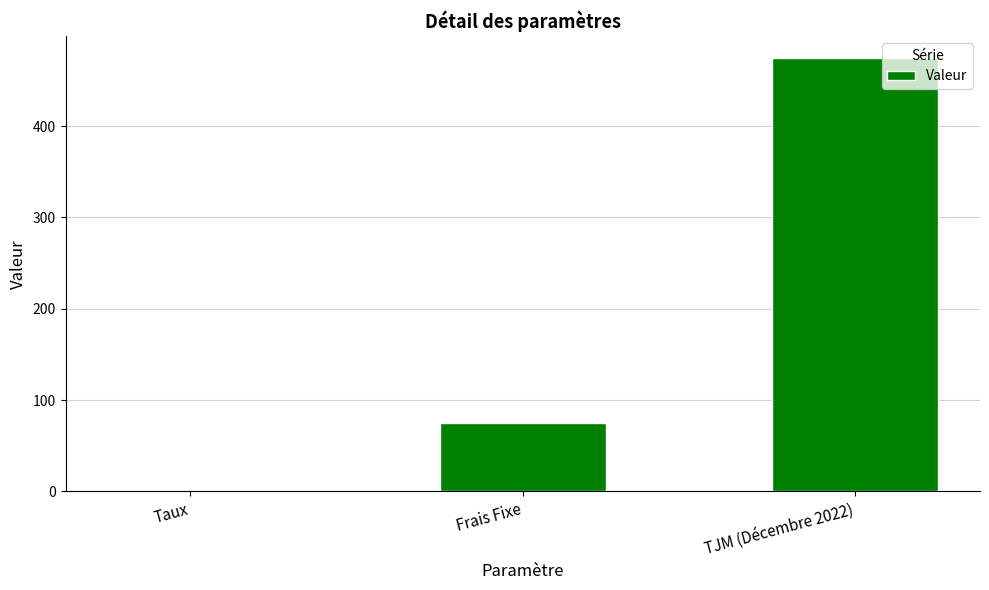

Is it true that the value at Frais Fixe is 115.5?

False